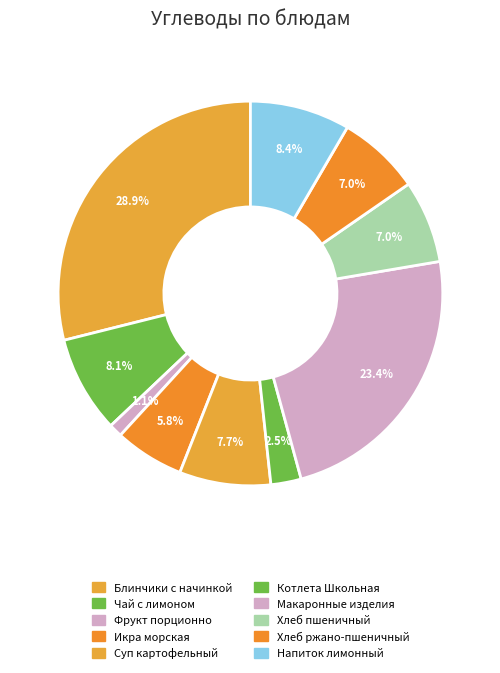

To the nearest percent, what is the average slice percentage?

10%